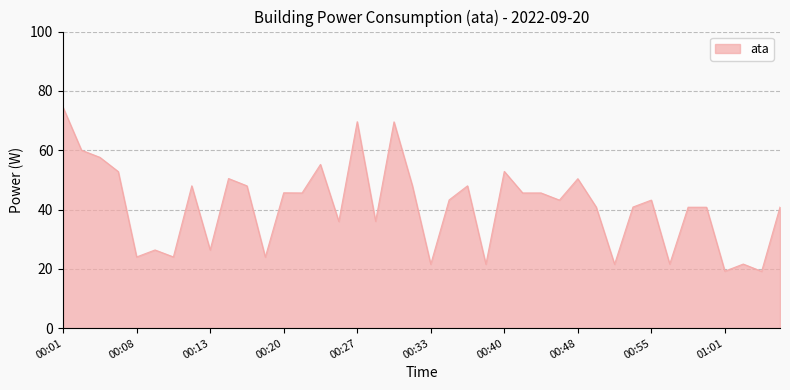

What is the greatest value displayed?

74.4